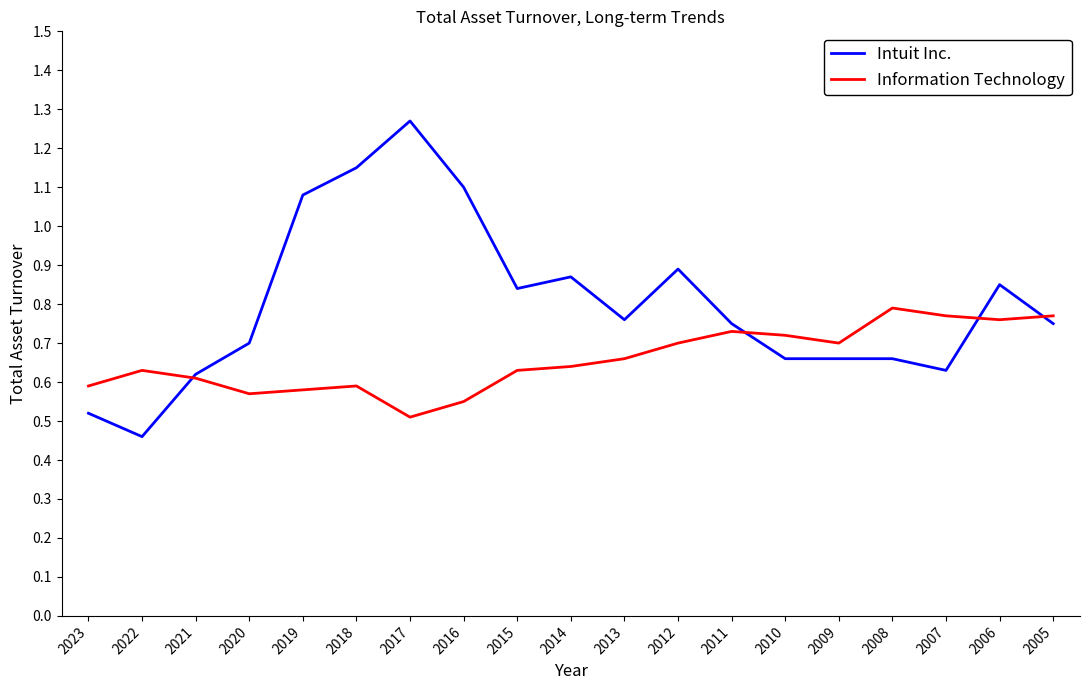

Rank the series at 2009 from highest to lowest value.

Information Technology, Intuit Inc.